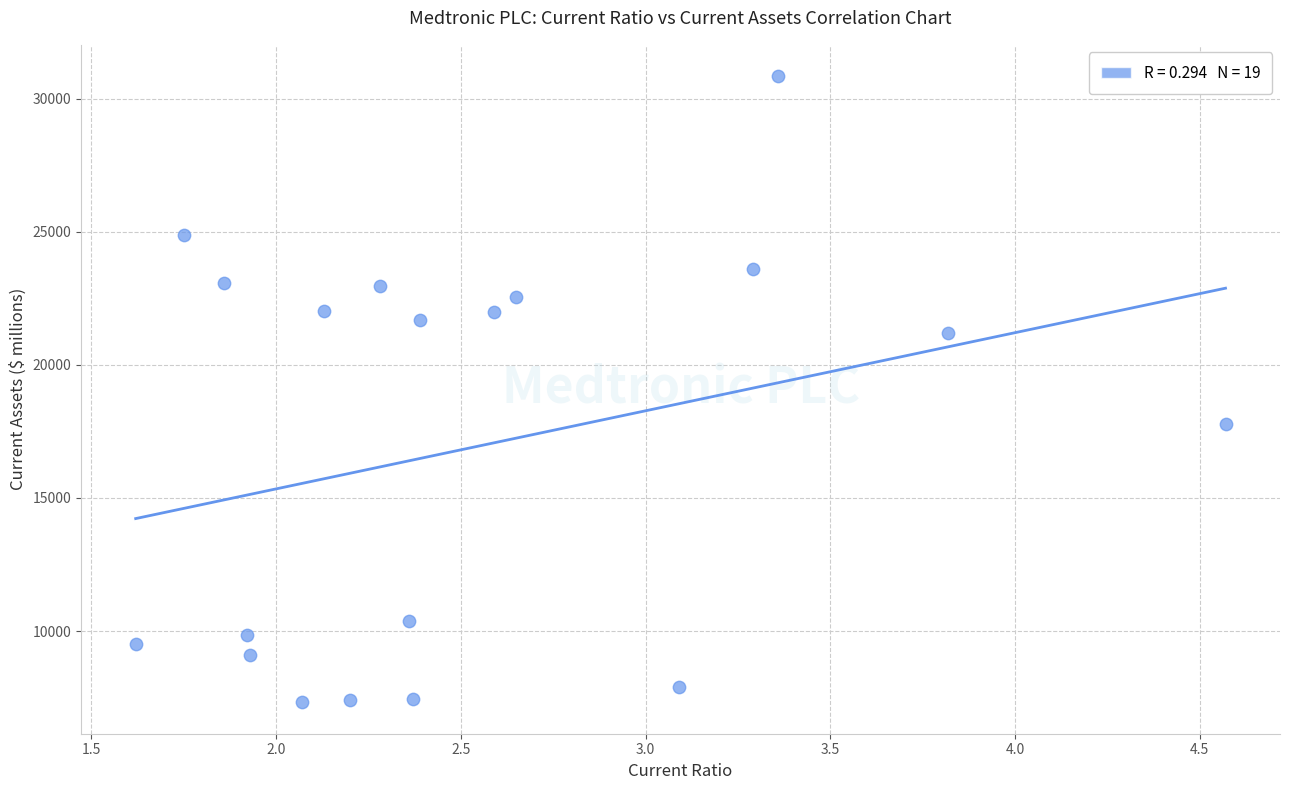

What Y value in the scatter plot is closest to 19083?

17793